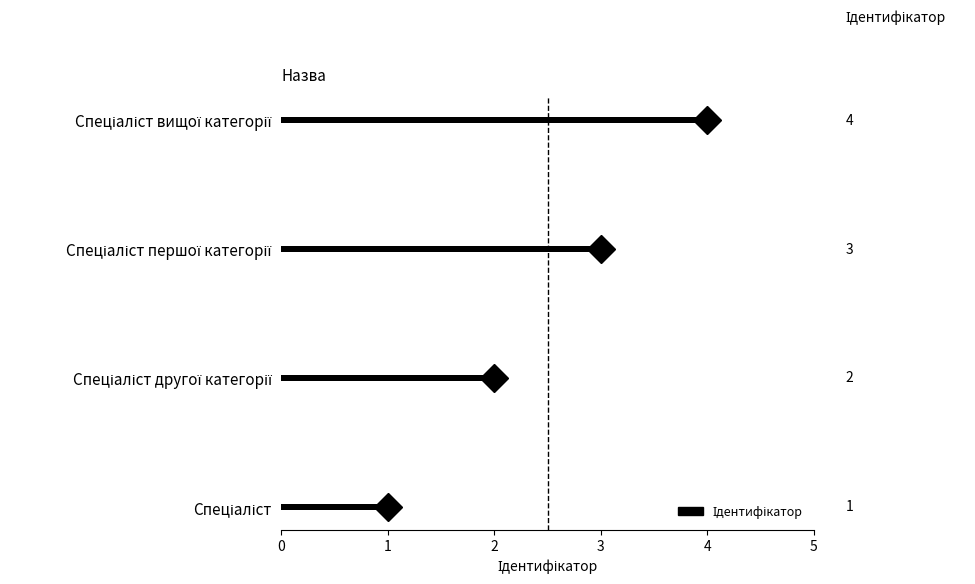

What is the difference between the maximum and minimum values?

3